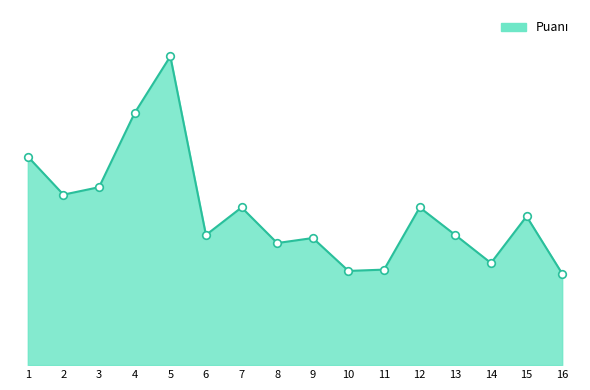

What is the ratio of the value at 12 to the value at 7?

1.0